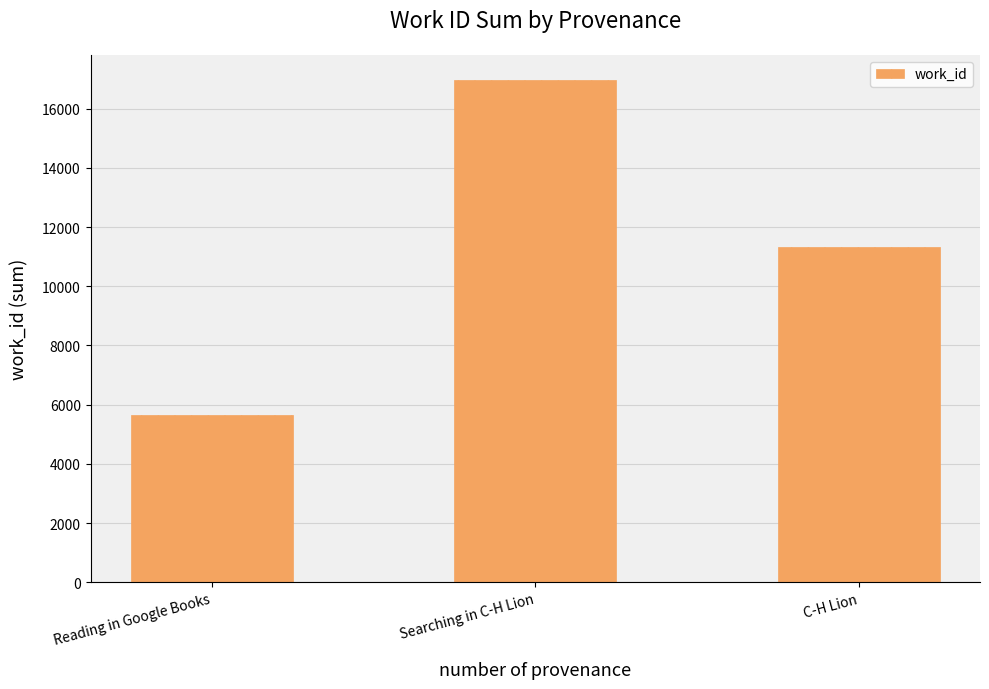

What is the label of the 2nd bar from the left?

Searching in C-H Lion